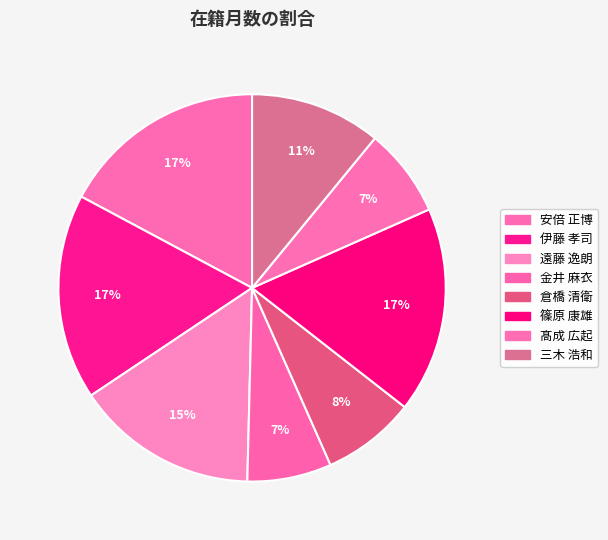

Does 遠藤 逸朗 account for over 50% of the chart?

No